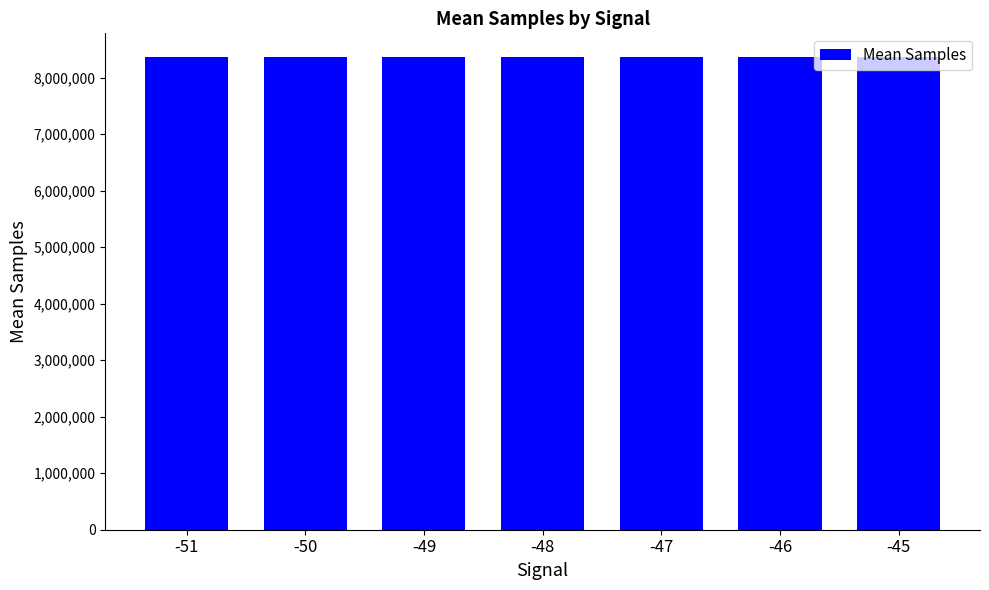

What is the smallest value displayed?

8362997